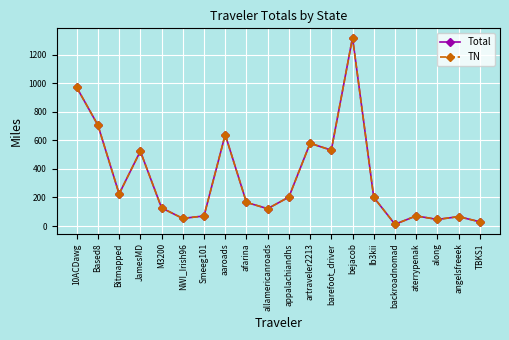

True or false: TN has a value of 46.0 at along.

True